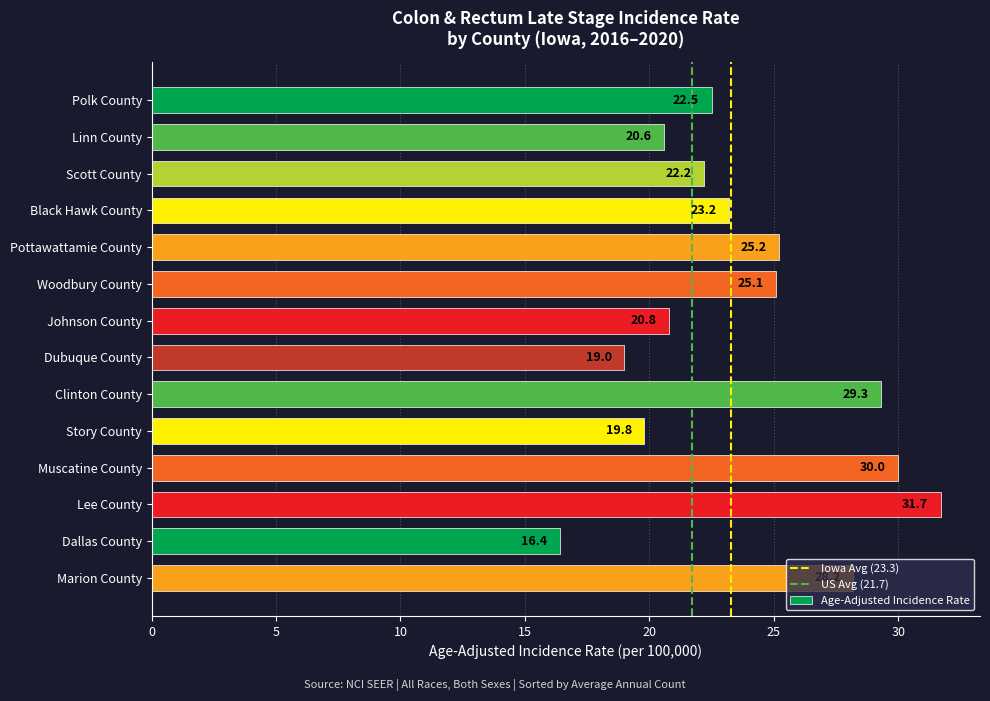

Count the number of data series in this chart.

1